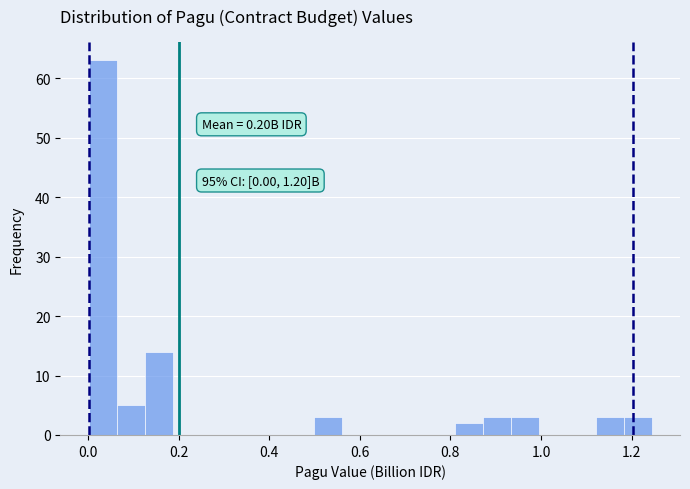

Around what value on the x-axis is the tallest bar? Give the approximate position of its centre, as read against the axis.

0.04